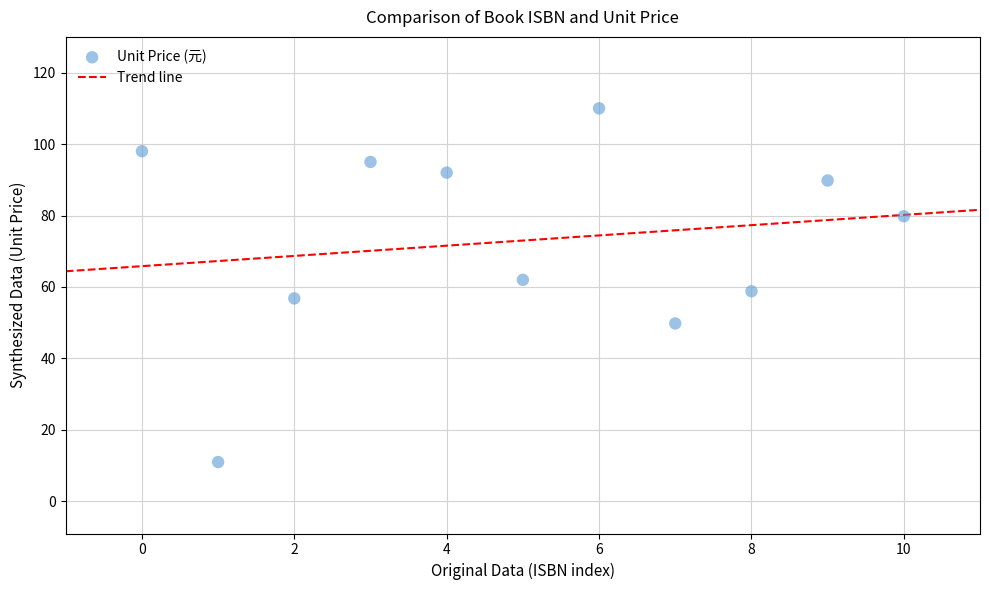

What is the range of Y values (max minus min)?

99.0